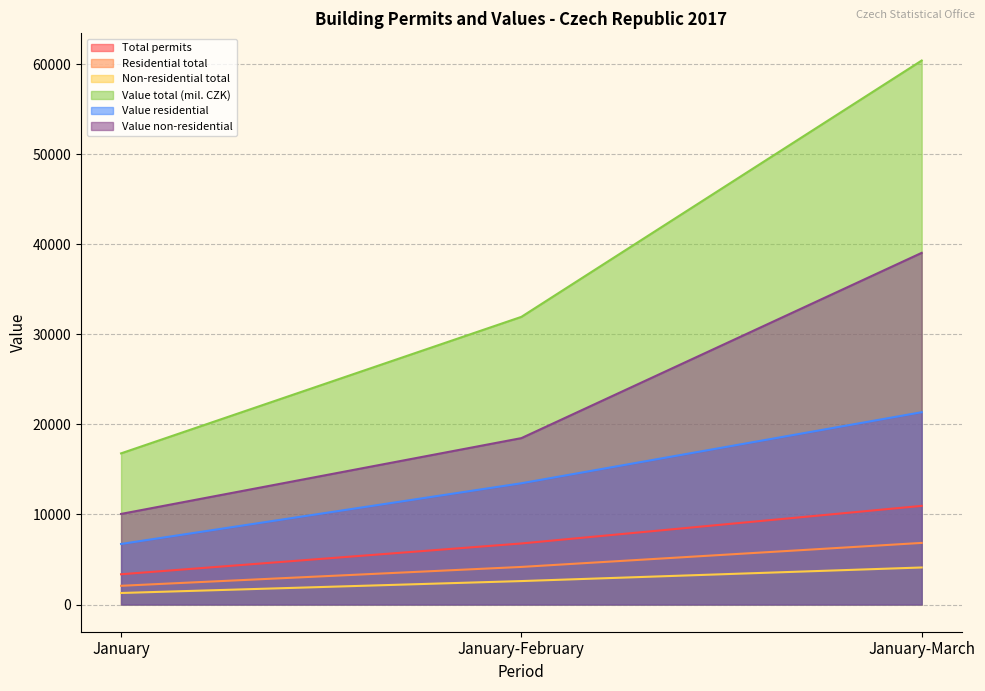

Reading right to left, extract all data points from this chart.

Total permits: 10953	6779	3360
Residential total: 6841	4174	2080
Non-residential total: 4112	2605	1280
Value total (mil. CZK): 60397	31939	16783
Value residential: 21352	13463	6724
Value non-residential: 39045	18476	10059